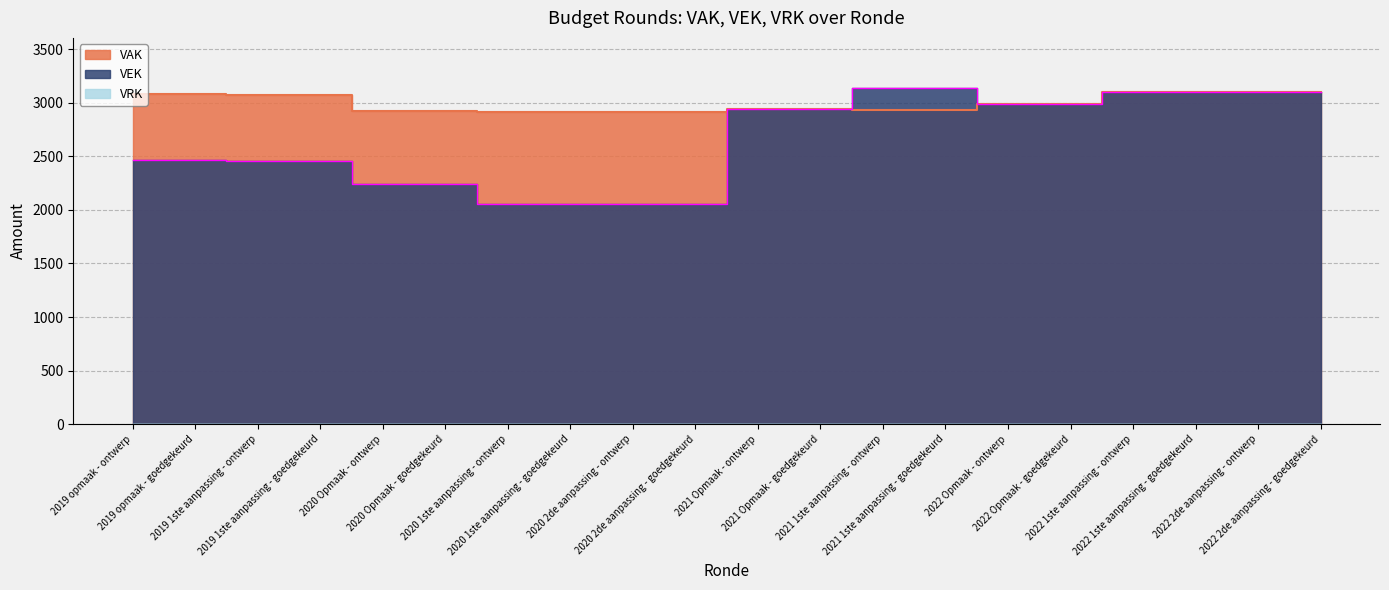

What is the maximum value shown in the chart?

3136